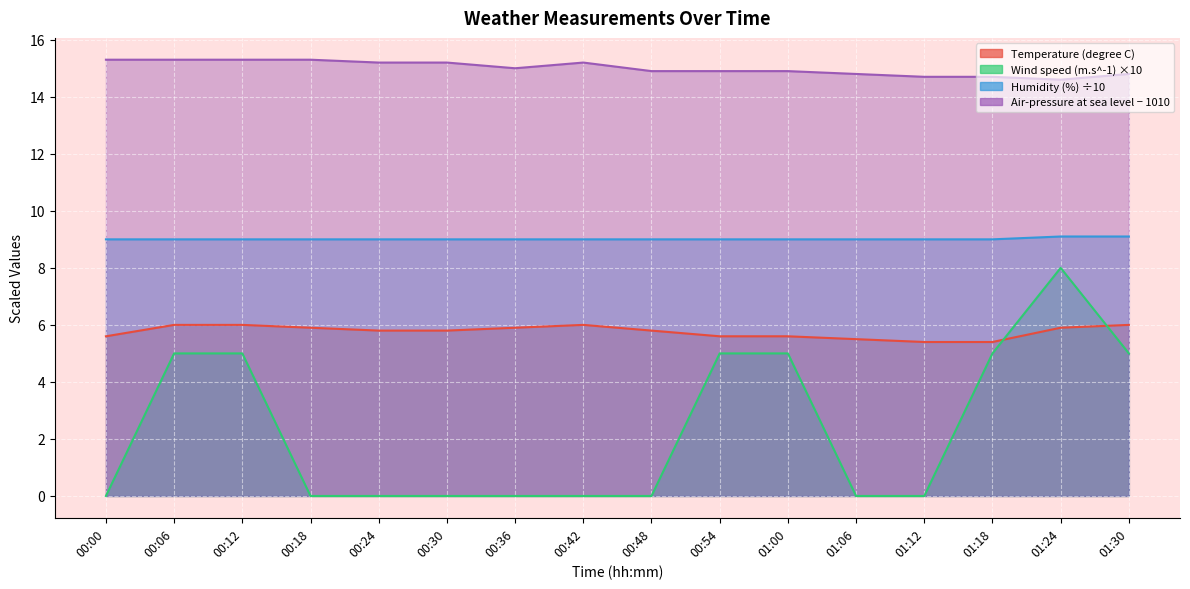

What position from the right is 00:30?

11